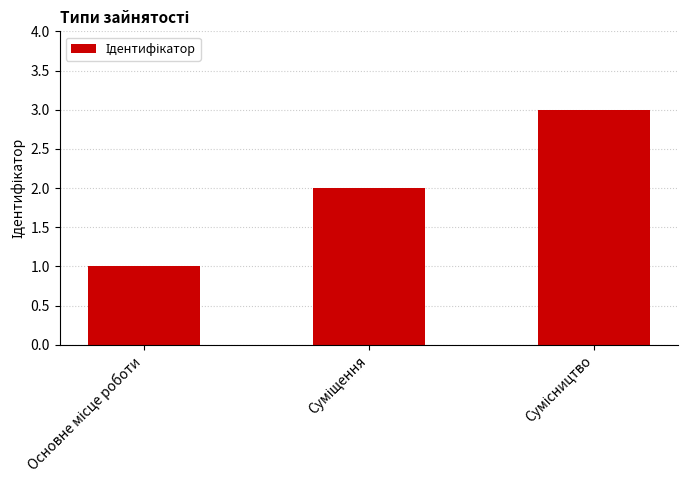

How many bars are there in total?

3